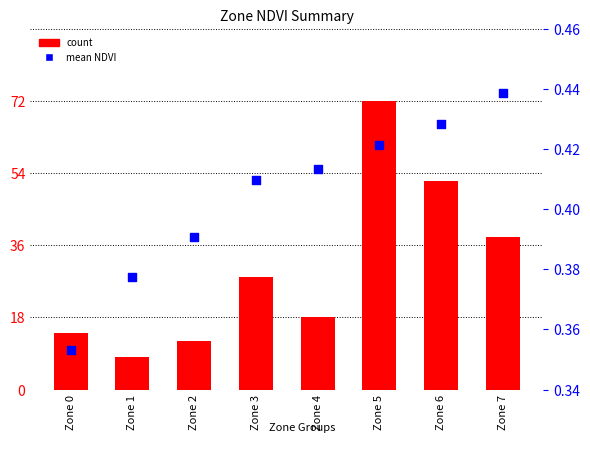

Which series has the largest Y range (max minus min)?

count